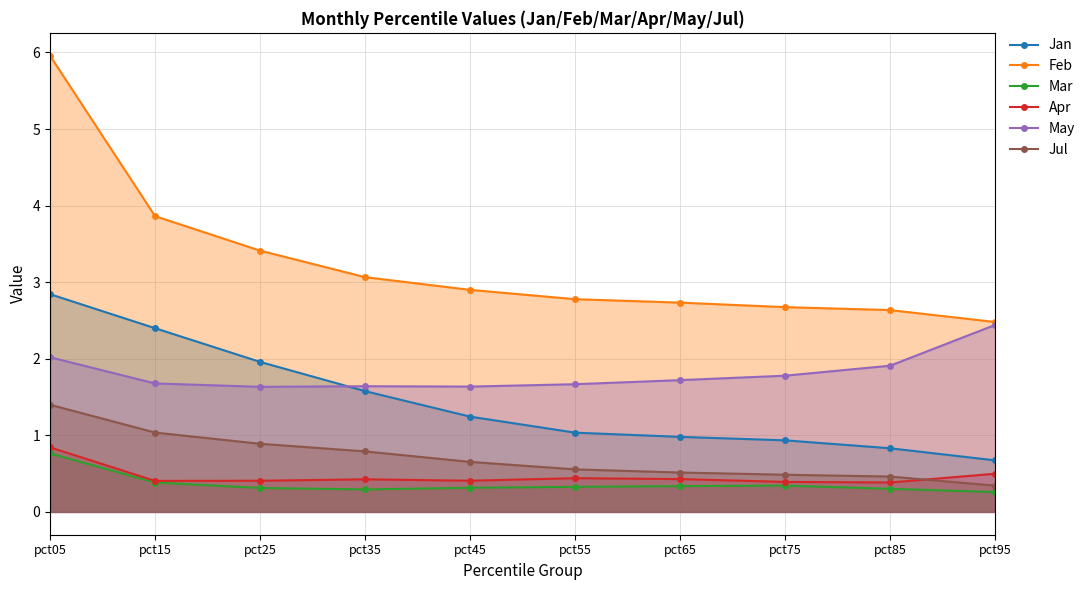

At pct55, list the series in order from smallest to largest.

Mar, Apr, Jul, Jan, May, Feb